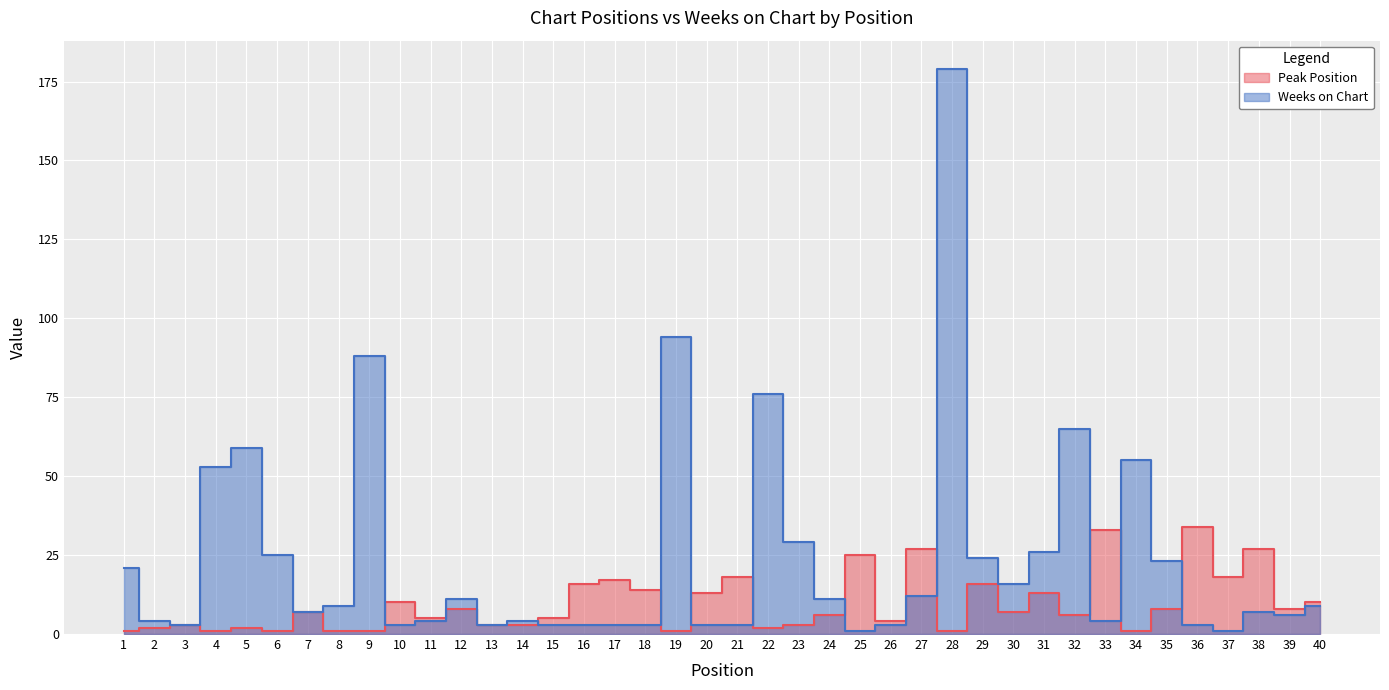

True or false: Peak Position and Weeks on Chart intersect in this chart.

True